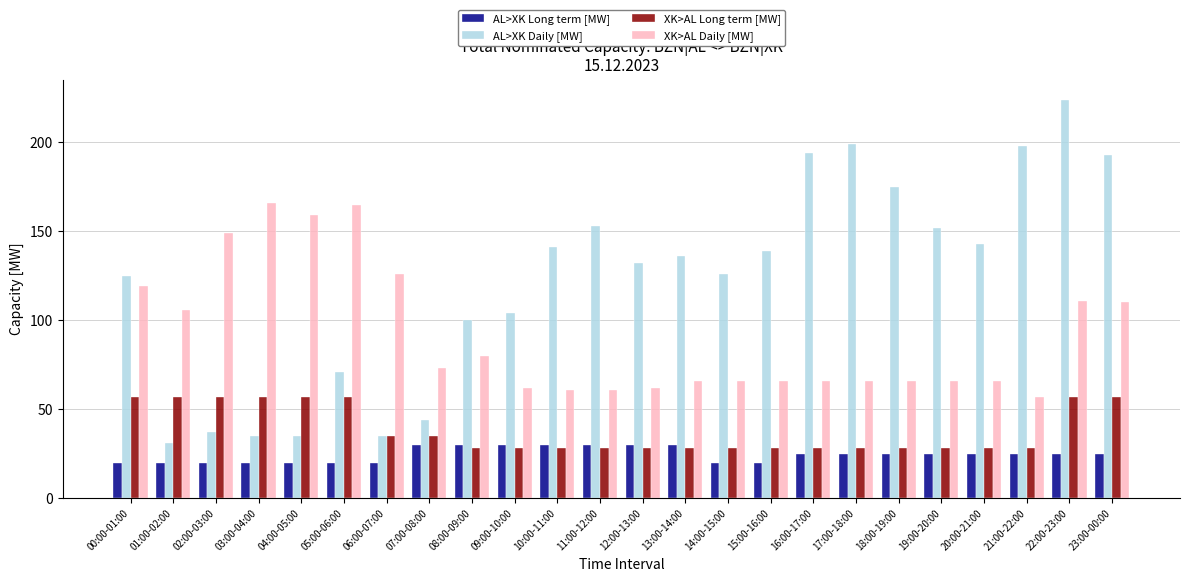

What position from the left is 12:00-13:00?

13